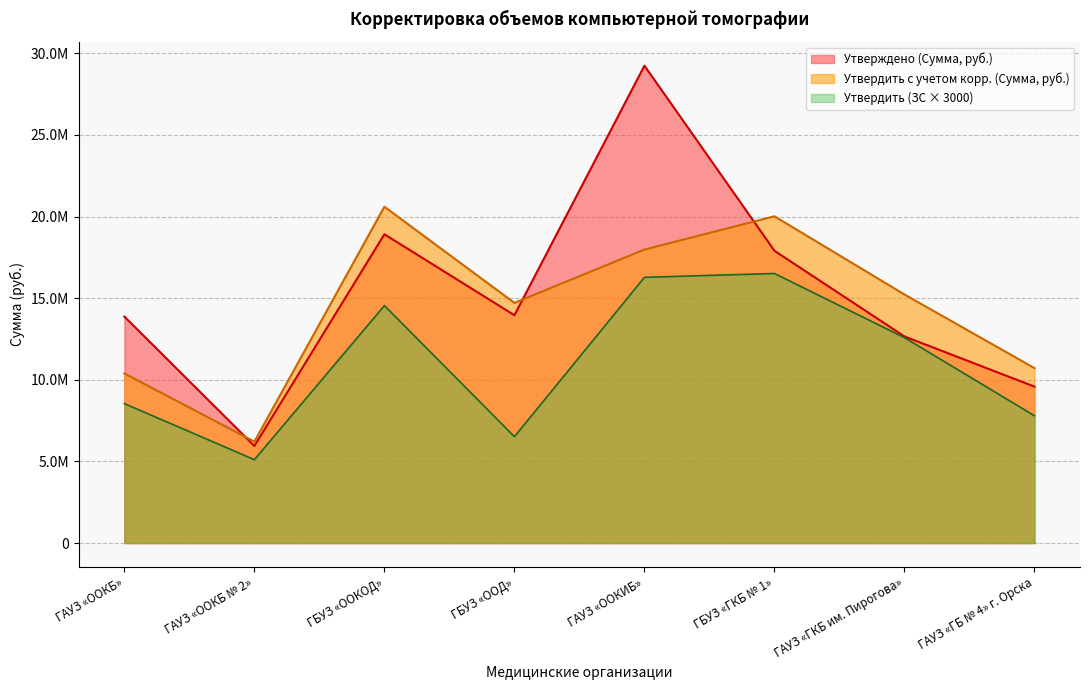

Where is the first local minimum for Утвердить с учетом корр. (Сумма, руб.)?

ГАУЗ «OOКБ № 2»